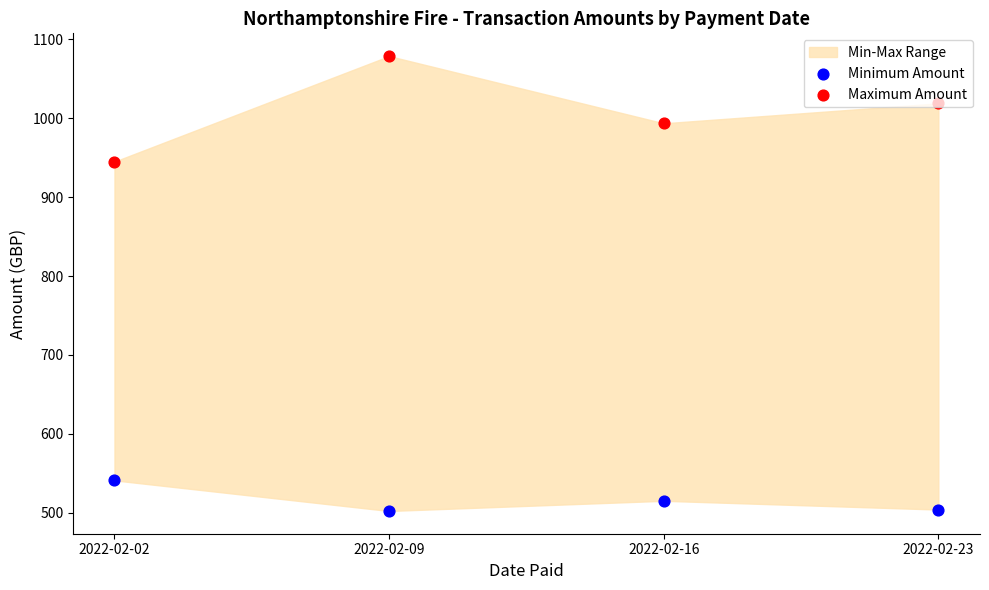

Is the value of Minimum Amount at 2022-02-16 greater than the value of Maximum Amount at 2022-02-09?

No